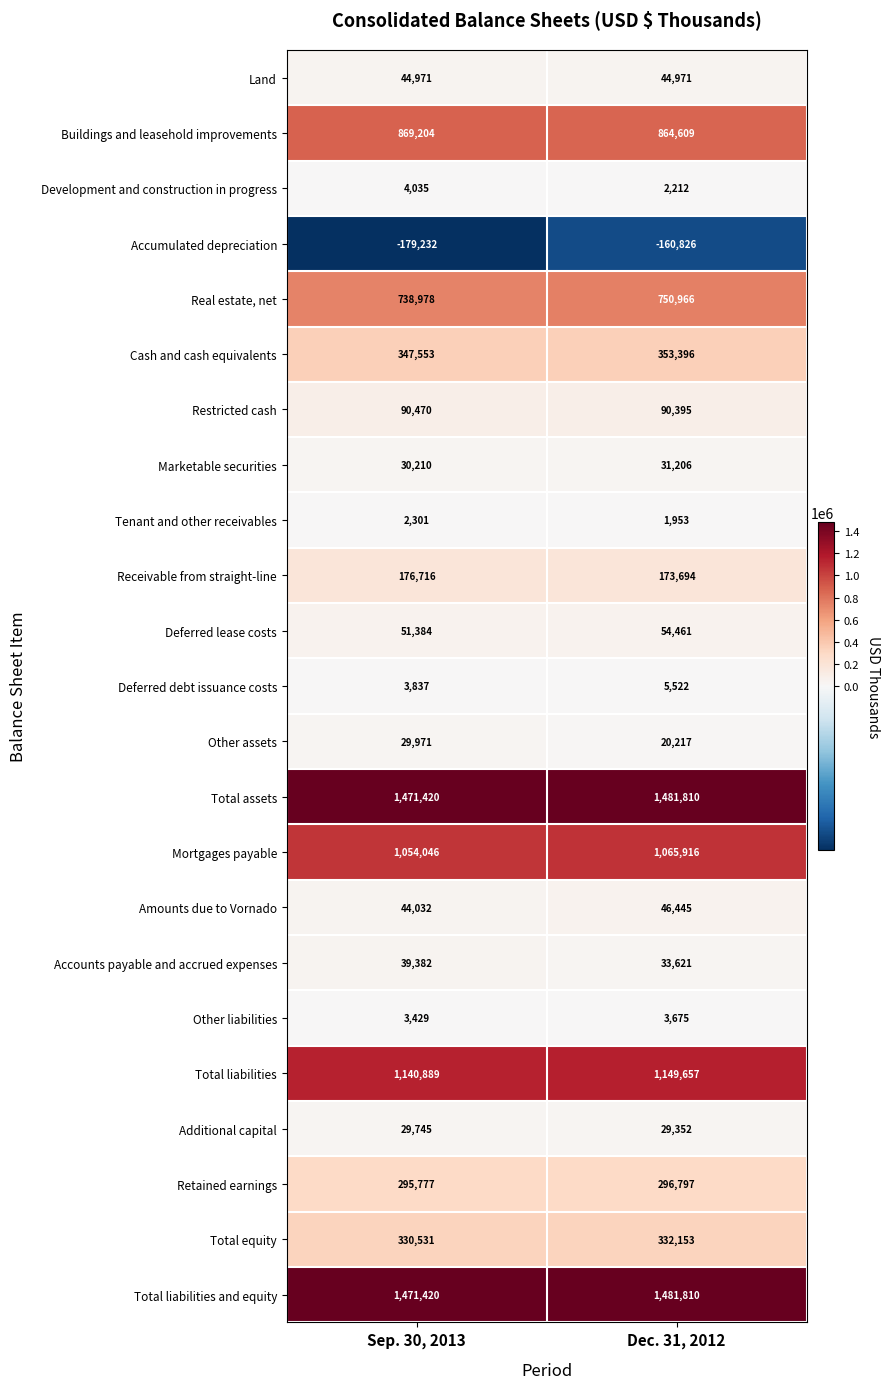

What is the approximate value of Receivable from straight-line at Dec. 31, 2012, to the nearest 50?

173700